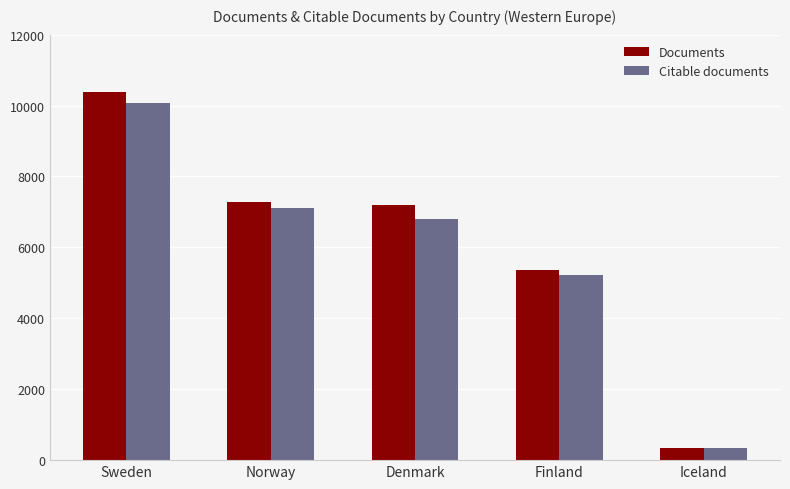

Which series has the largest range (max minus min)?

Documents